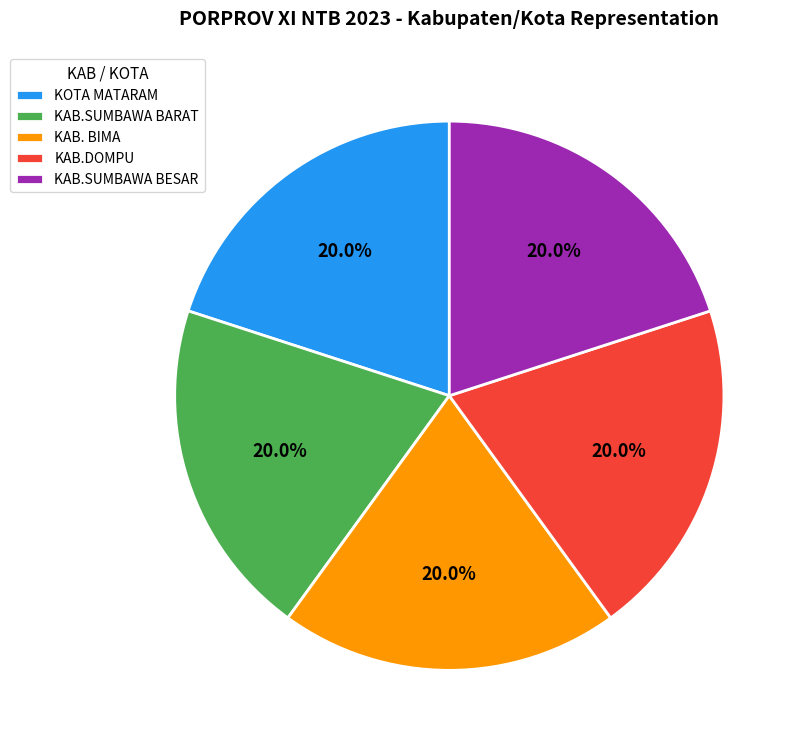

How many slices are in this pie chart?

5